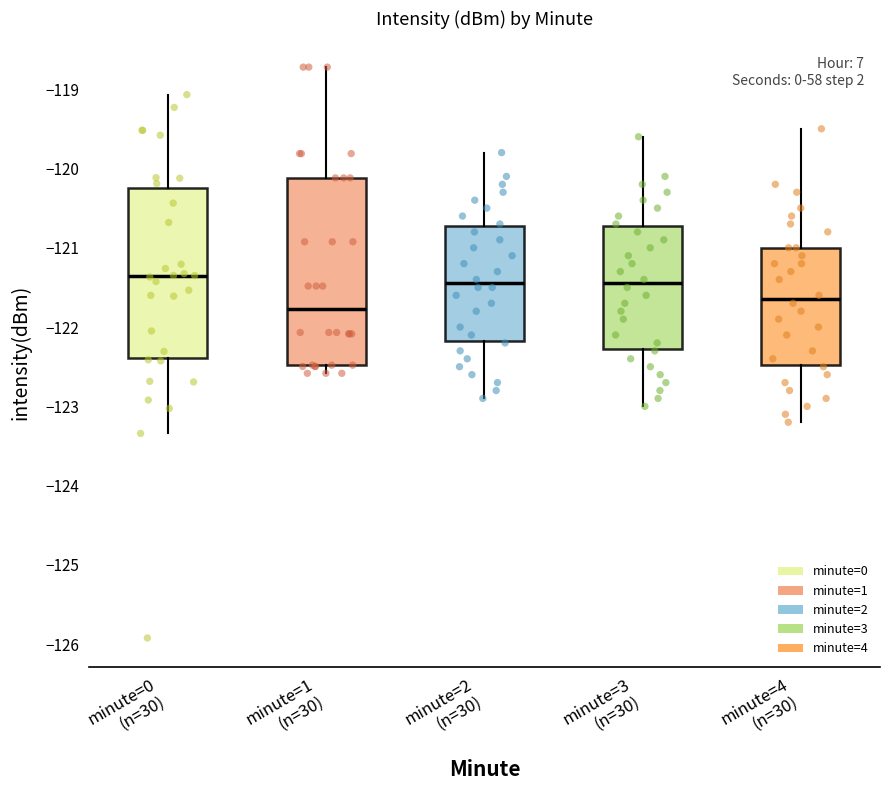

Reading left to right, transcribe this box plot: for each box, give where its median line is, the range the box spans, and where its two whiskers end, as read against the y-axis. The values are not printed on the chart, so give them approximately, as read against the axis.

minute=0 (n=30): median -121.4, box -122.4 to -120.3, whiskers -123.3 to -119.1
minute=1 (n=30): median -121.8, box -122.5 to -120.1, whiskers -122.6 to -118.7
minute=2 (n=30): median -121.4, box -122.2 to -120.7, whiskers -122.9 to -119.8
minute=3 (n=30): median -121.4, box -122.3 to -120.7, whiskers -123.0 to -119.6
minute=4 (n=30): median -121.6, box -122.5 to -121.0, whiskers -123.2 to -119.5